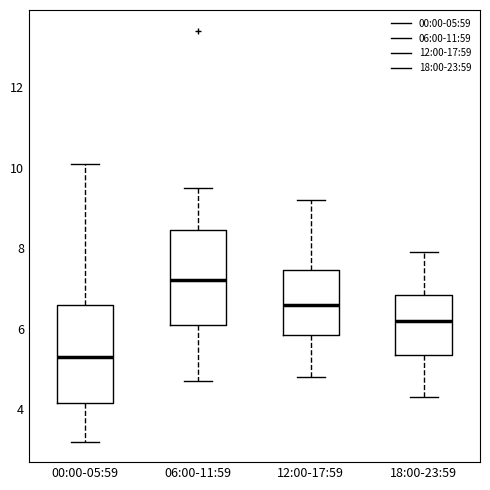

Where is the lower edge of the box for 00:00-05:59 on the y-axis? The values are not printed on the chart, so give them approximately, as read against the axis.

4.2